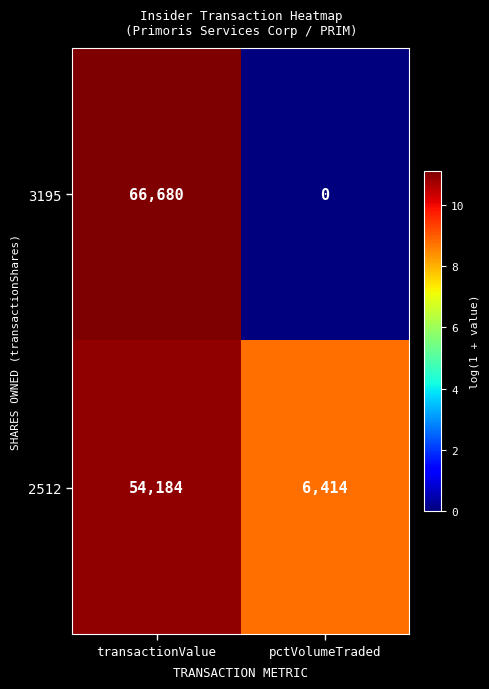

Which label corresponds to the smallest value in the chart?

pctVolumeTraded